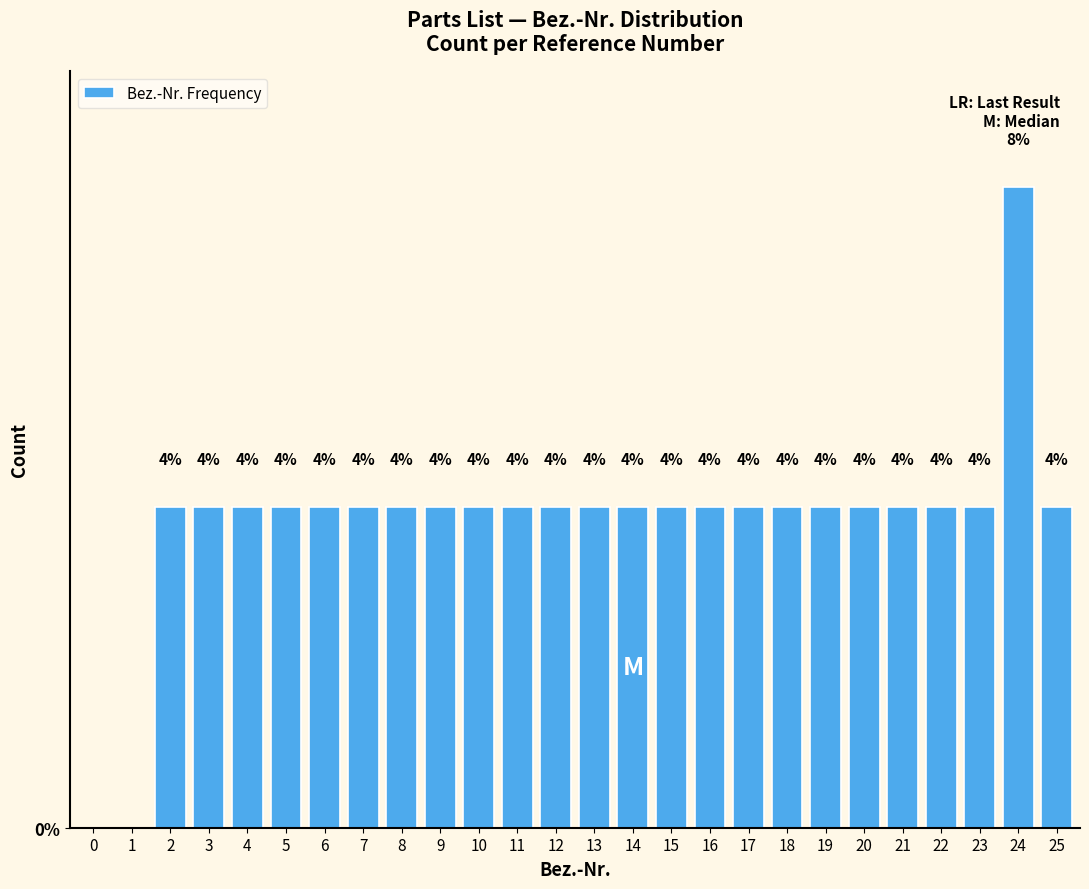

Are the bars horizontal?

No